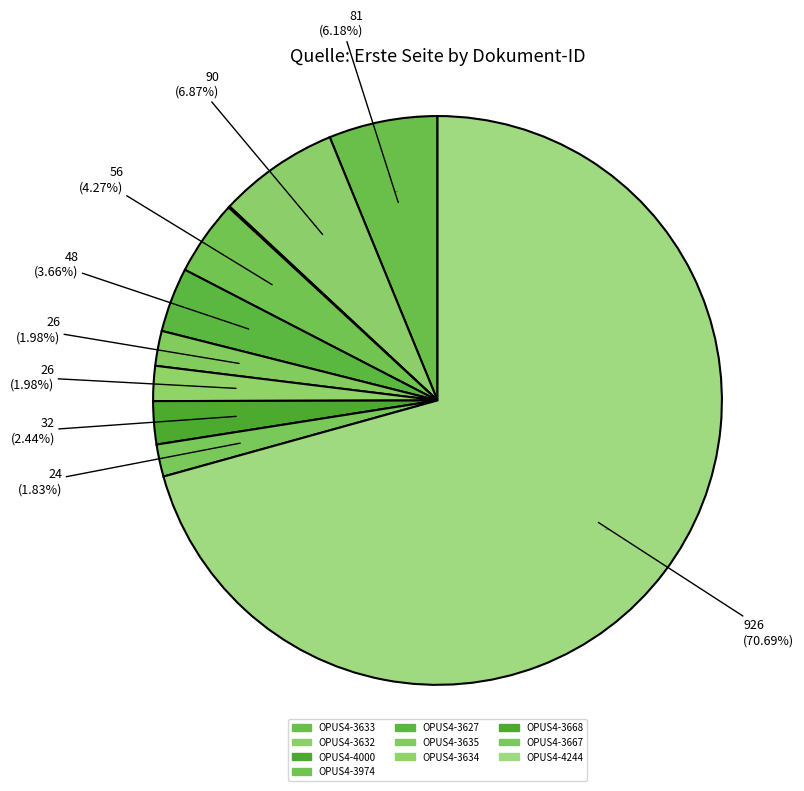

Do OPUS4-3974 and OPUS4-3632 together represent more than half of the pie?

No